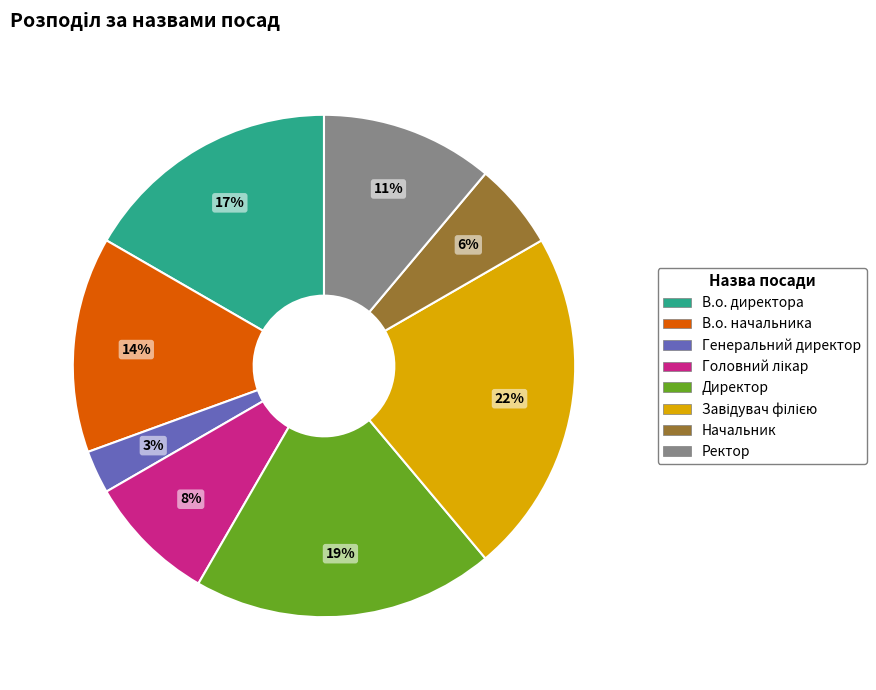

Which has a higher value, В.о. начальника or Ректор?

В.о. начальника